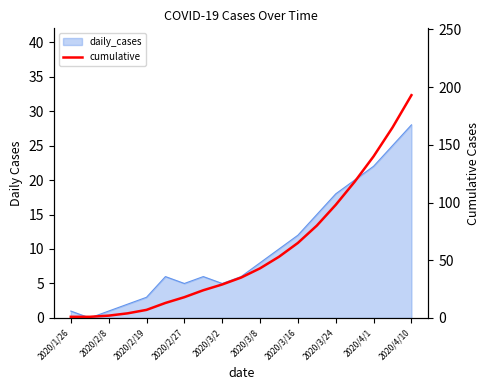

Is it true that the value at 2020/3/16 is 65?

True